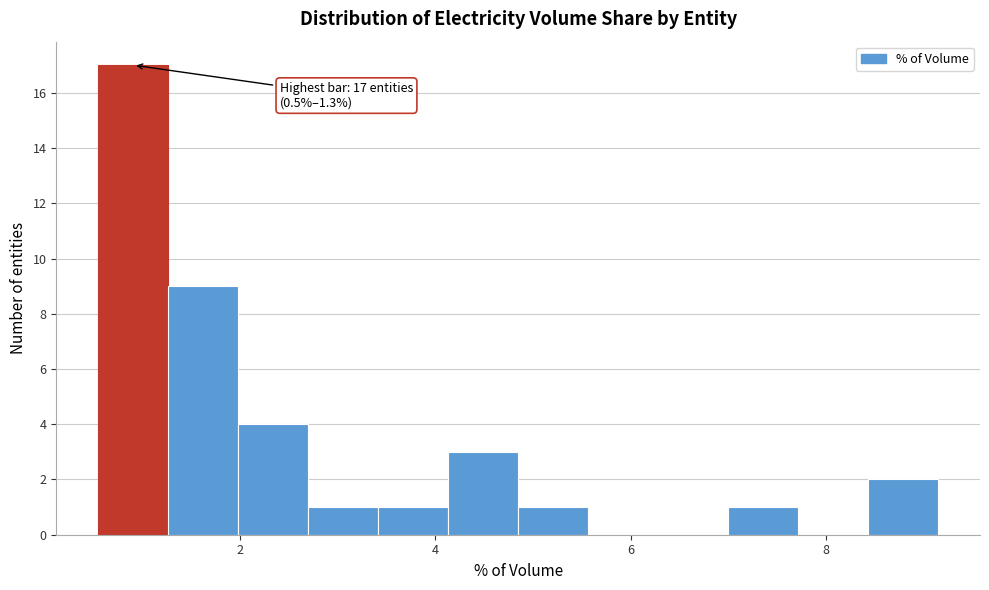

Read against the x-axis, roughly where is the centre of the tallest bar?

1.0